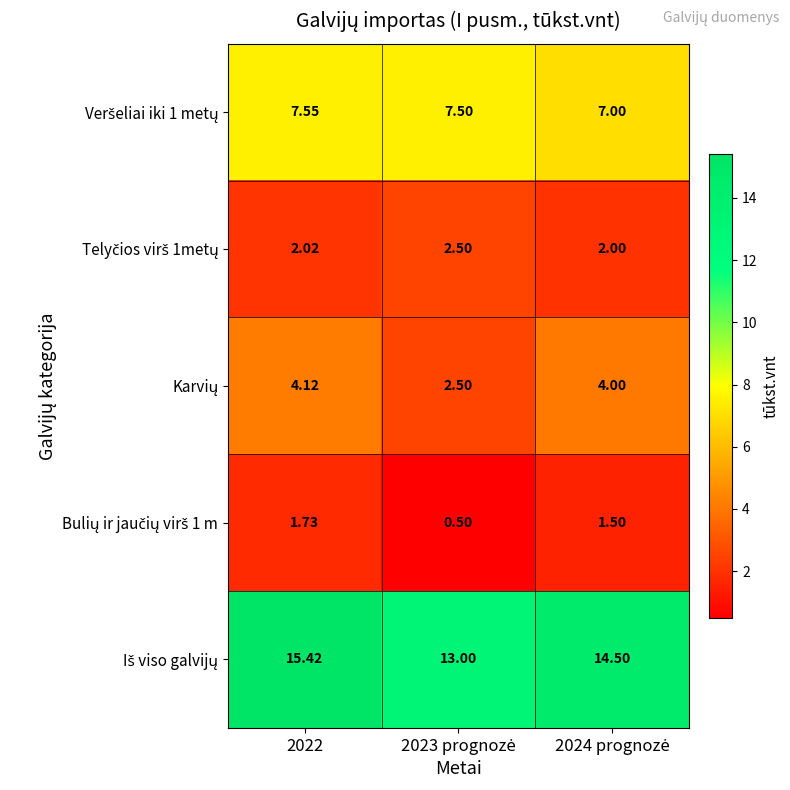

How many categories are shown in the chart?

3